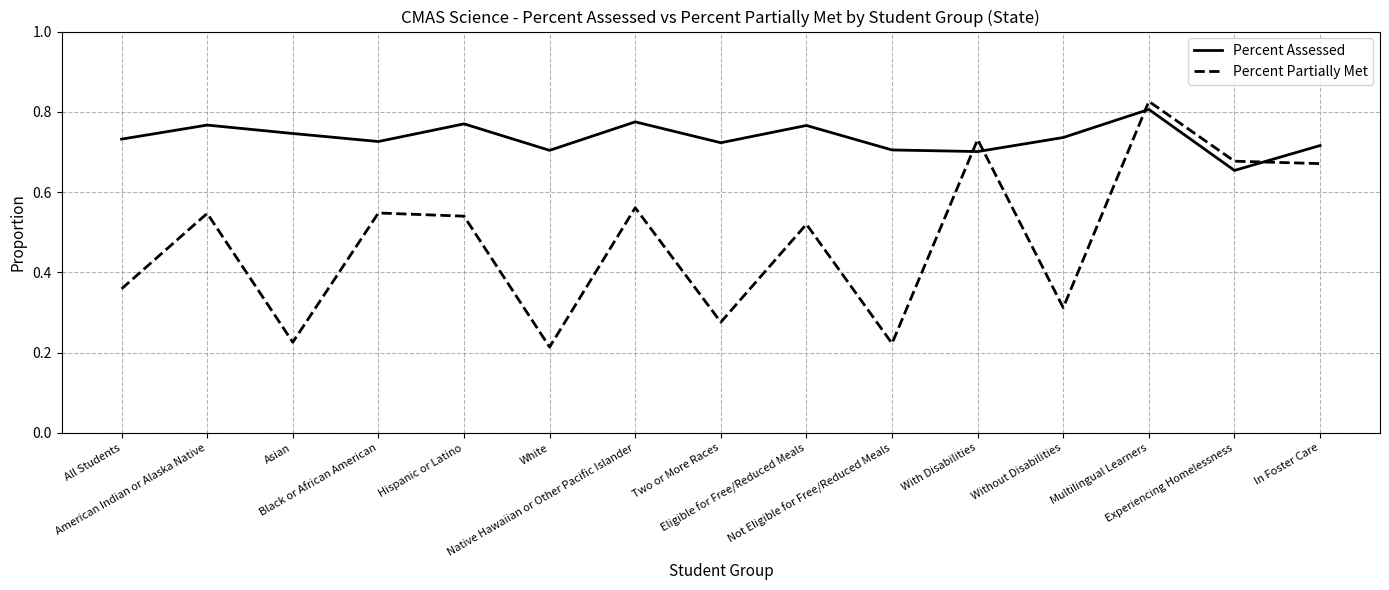

At which category does Percent Partially Met reach its first local valley?

Asian